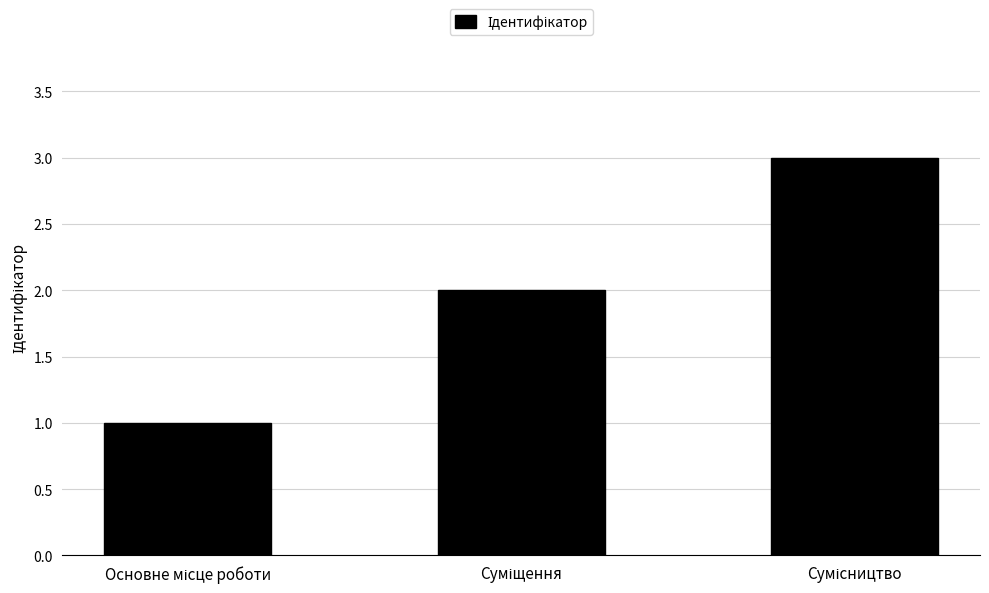

What is the greatest value displayed?

3